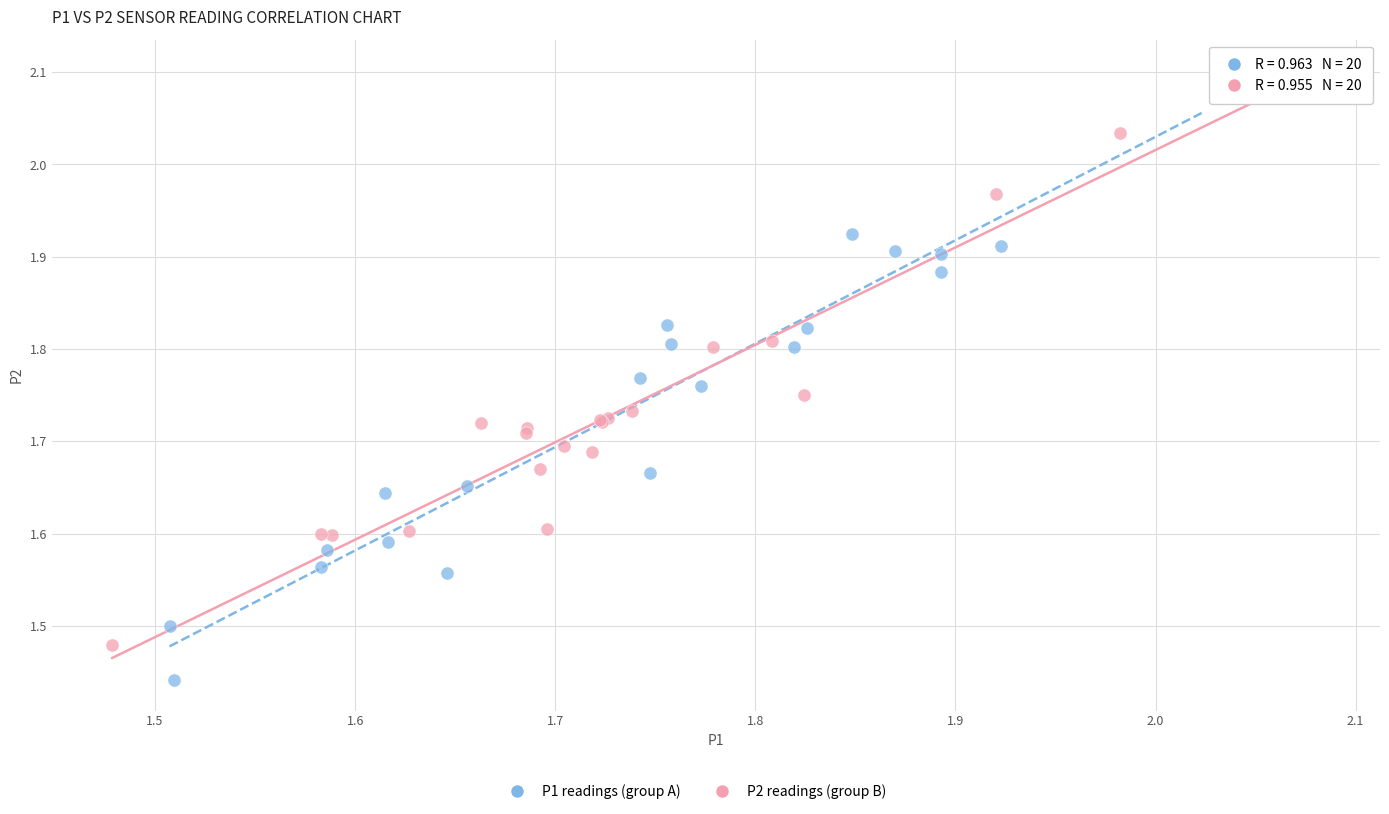

Which series reaches the minimum Y coordinate?

P1 readings (group A)